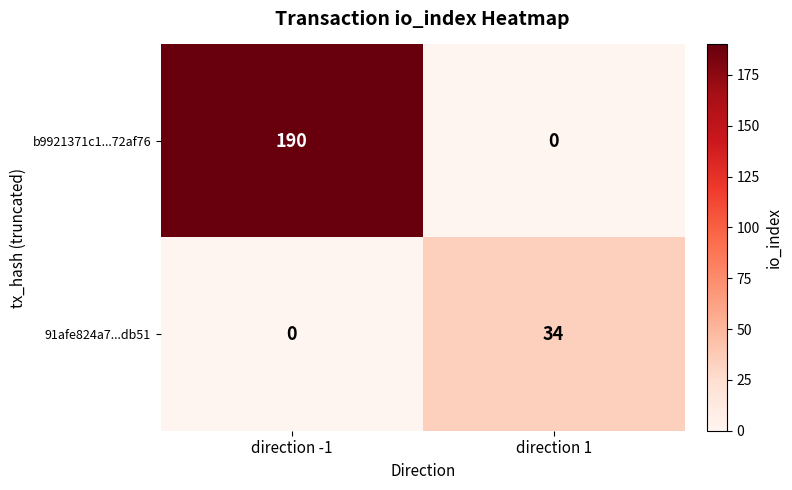

Where is 91afe824a7...db51 nearest to the value 17?

direction -1